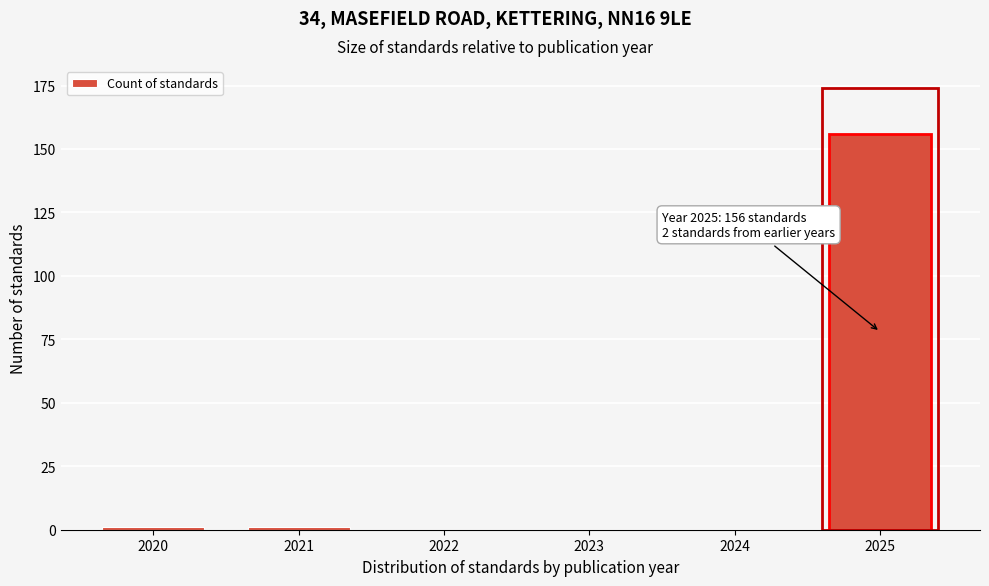

Reading left to right, list all the values displayed in this chart.

2020=1	2021=1	2022=0	2023=0	2024=0	2025=156